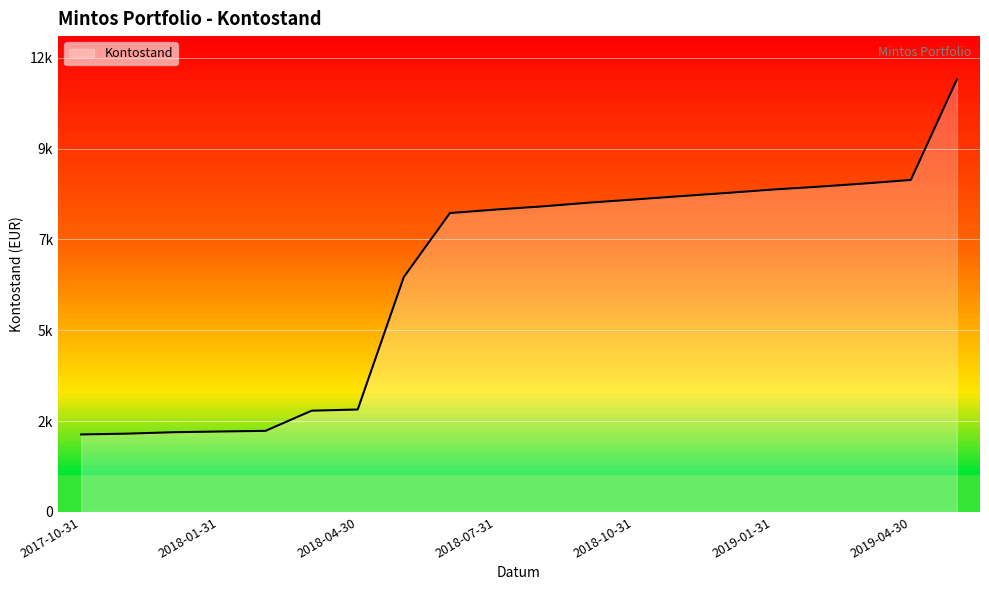

Is this an area chart (filled region under the line)?

Yes